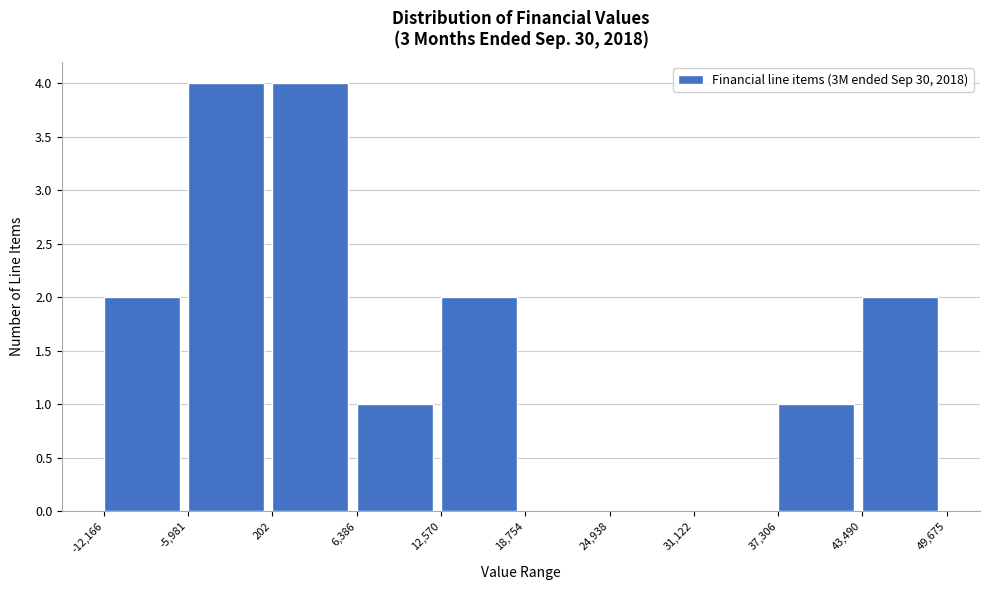

Reading left to right, list every bar in this chart as the range it spans on the x-axis followed by its height. The values are not printed on the chart, so give them approximately, as read against the axis.

-12,166 to -5,981: 2
-5,981 to 202: 4
202 to 6,386: 4
6,386 to 12,570: 1
12,570 to 18,754: 2
18,754 to 24,938: 0
24,938 to 31,122: 0
31,122 to 37,306: 0
37,306 to 43,490: 1
43,490 to 49,675: 2